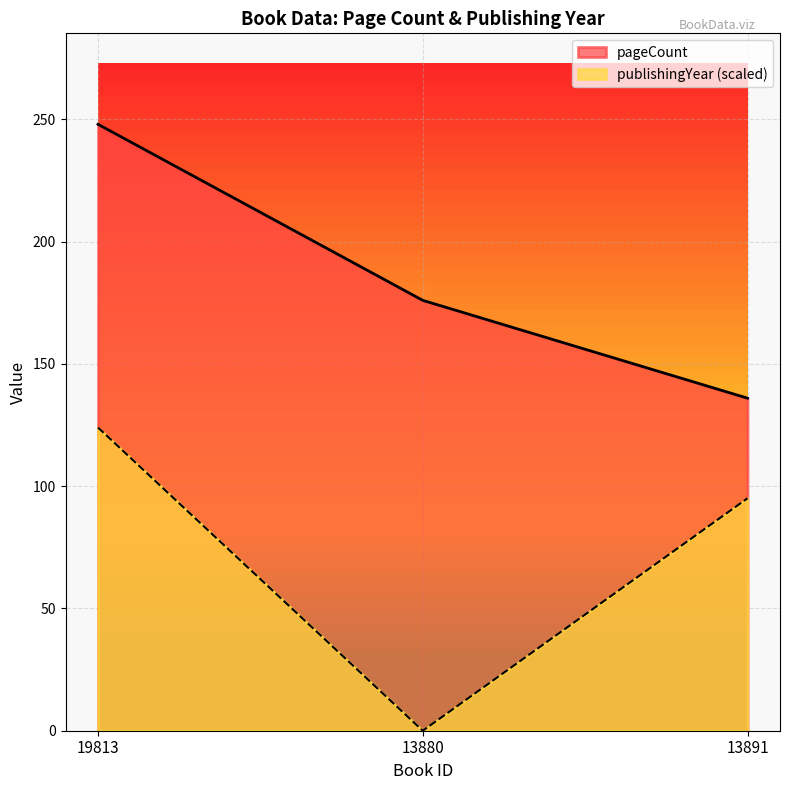

Reading left to right, list all the values displayed in this chart.

pageCount: 19813=248.0	13880=176.0	13891=136.0
publishingYear: 19813=124.0	13880=0.0	13891=95.1